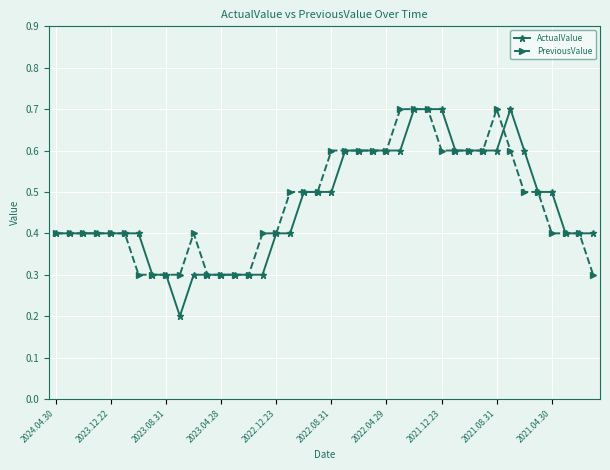

Which series has the largest range (max minus min)?

ActualValue